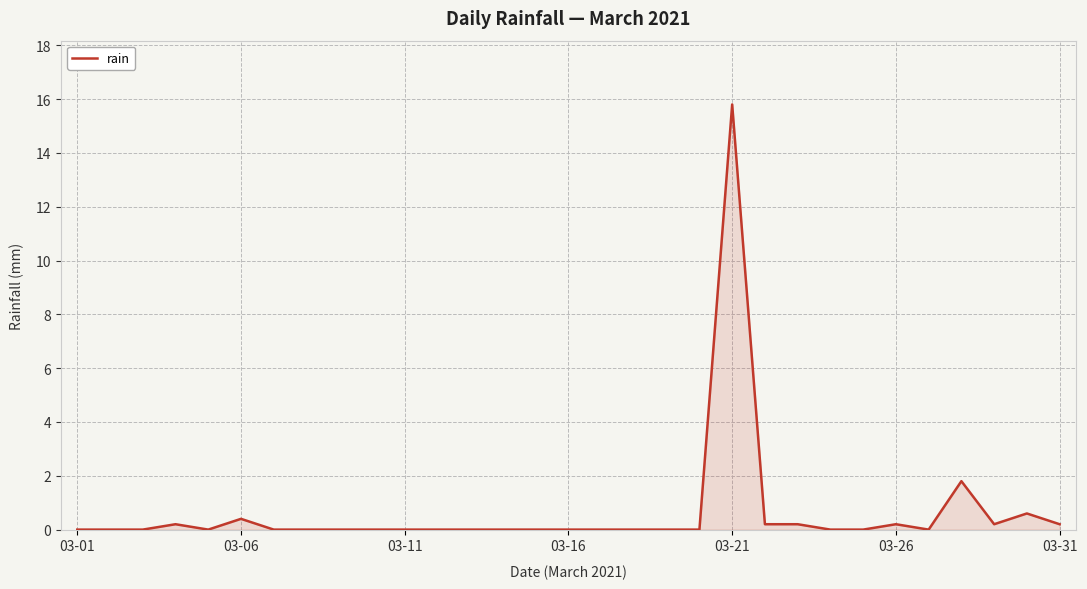

What is the greatest value displayed?

15.8